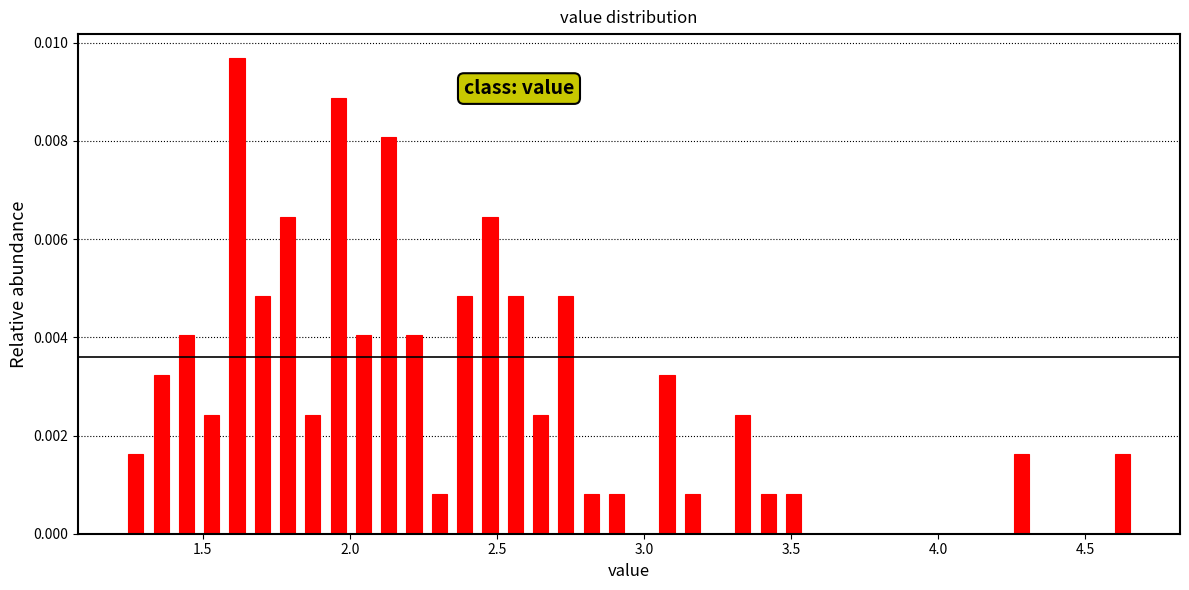

Read against the x-axis, roughly where is the centre of the tallest bar?

1.60